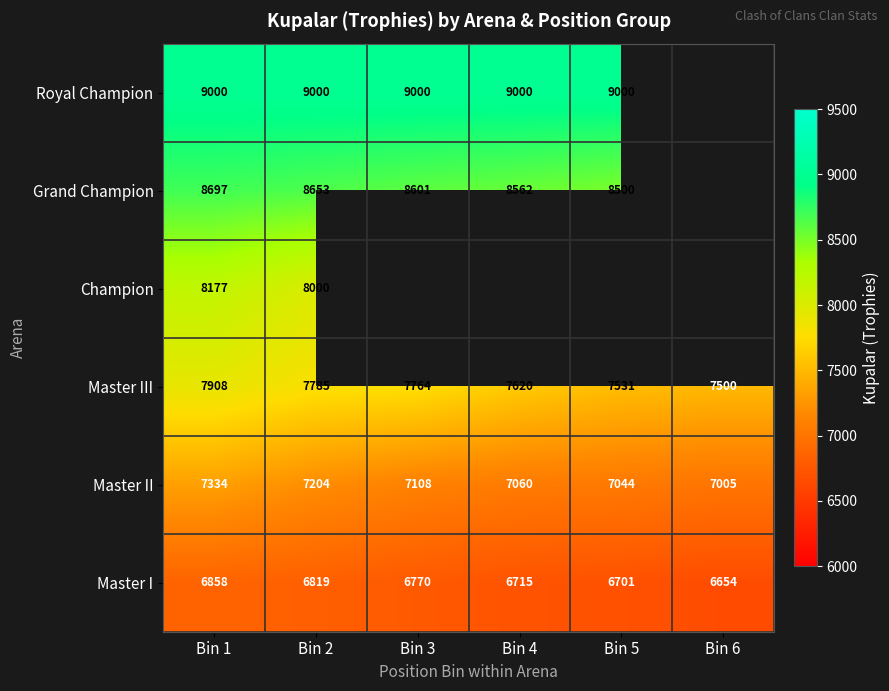

At which label does Master III reach its minimum?

Bin 6